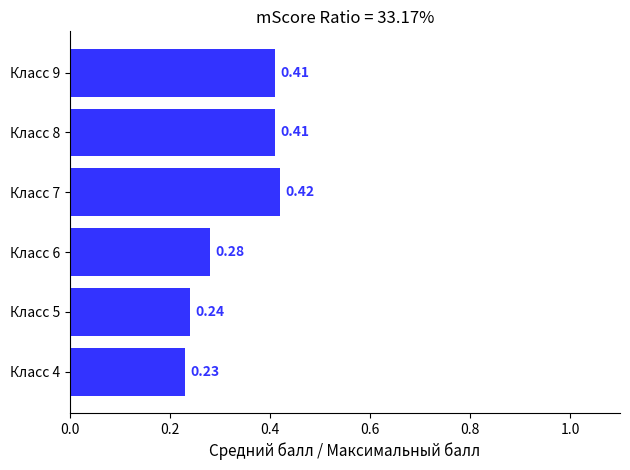

What is the change in value from Класс 4 to Класс 8?

+0.2